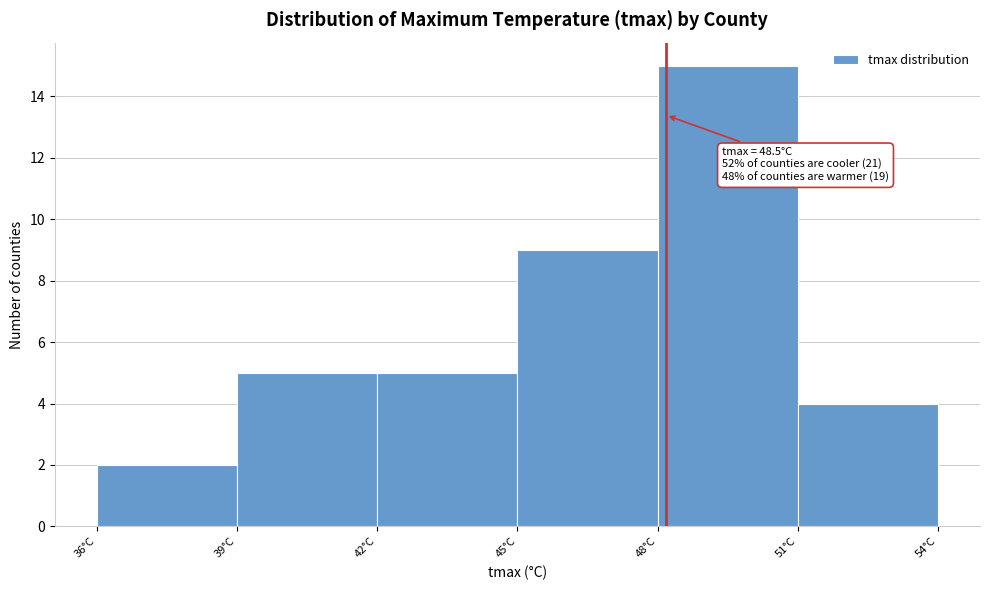

Reading right to left, what are all the values shown in this chart?

4	15	9	5	5	2